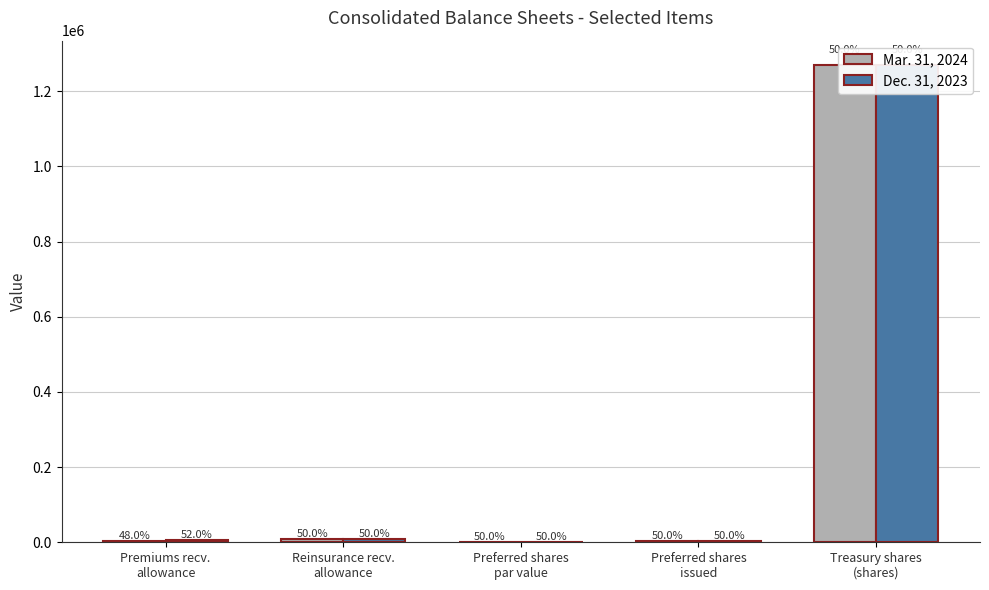

At which label does Dec. 31, 2023 first exceed 4796?

Reinsurance recv.
allowance